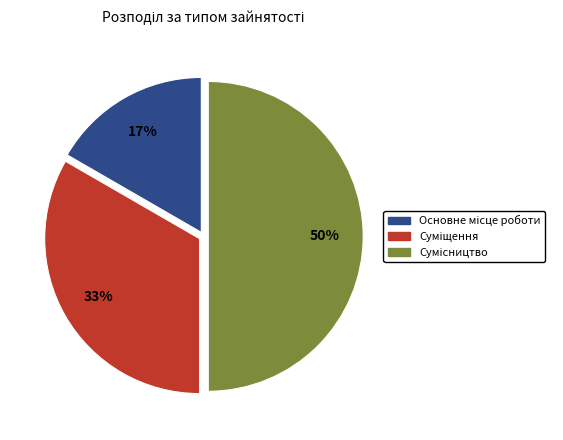

To the nearest percent, what is the difference between the largest and smallest slice percentages?

33%